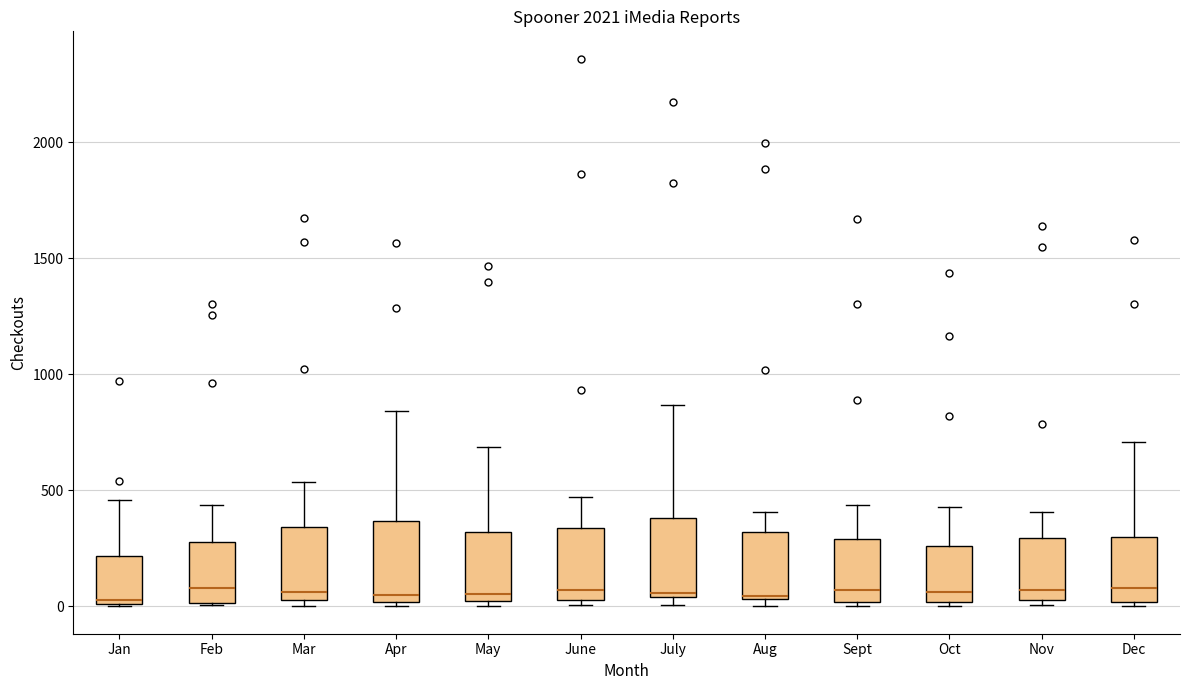

Reading left to right, read every box against the y-axis: the position of its median line, the range the box covers, and the ends of its whiskers. The values are not printed on the chart, so give them approximately, as read against the axis.

Jan: median 50, box 0 to 200, whiskers 0 to 450
Feb: median 100, box 0 to 300, whiskers 0 to 450
Mar: median 50 (just above the box's lower edge), box 50 to 350, whiskers 0 to 550
Apr: median 50, box 0 to 350, whiskers 0 (just below the box's lower edge) to 850
May: median 50, box 0 to 300, whiskers 0 (just below the box's lower edge) to 700
June: median 50 (just above the box's lower edge), box 50 to 350, whiskers 0 to 450
July: median 50 (just above the box's lower edge), box 50 to 400, whiskers 0 to 850
Aug: median 50, box 50 to 300, whiskers 0 to 400
Sept: median 50, box 0 to 300, whiskers 0 (just below the box's lower edge) to 450
Oct: median 50, box 0 to 250, whiskers 0 (just below the box's lower edge) to 450
Nov: median 50 (just above the box's lower edge), box 50 to 300, whiskers 0 to 400
Dec: median 100, box 0 to 300, whiskers 0 (just below the box's lower edge) to 700